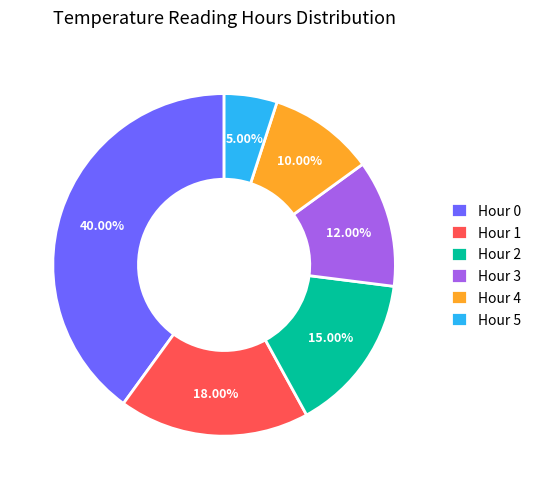

Which has a higher value, Hour 0 or Hour 5?

Hour 0